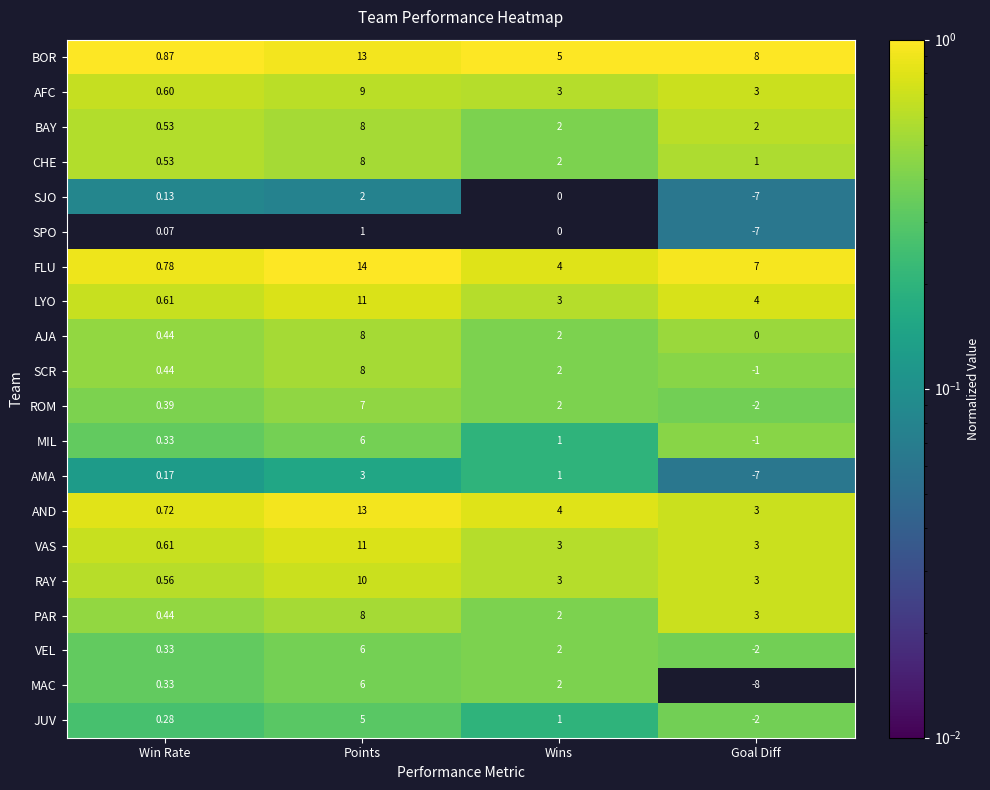

At which label does AFC first exceed 3?

Points